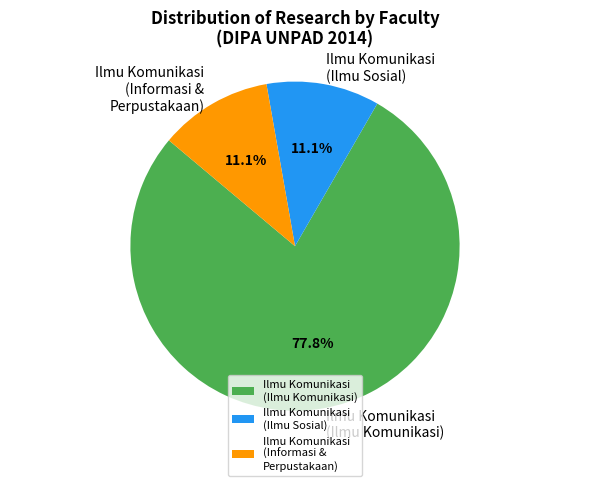

Approximately how many times larger is the value at Ilmu Komunikasi (Informasi & Perpustakaan) compared to Ilmu Komunikasi (Ilmu Sosial)?

1.0